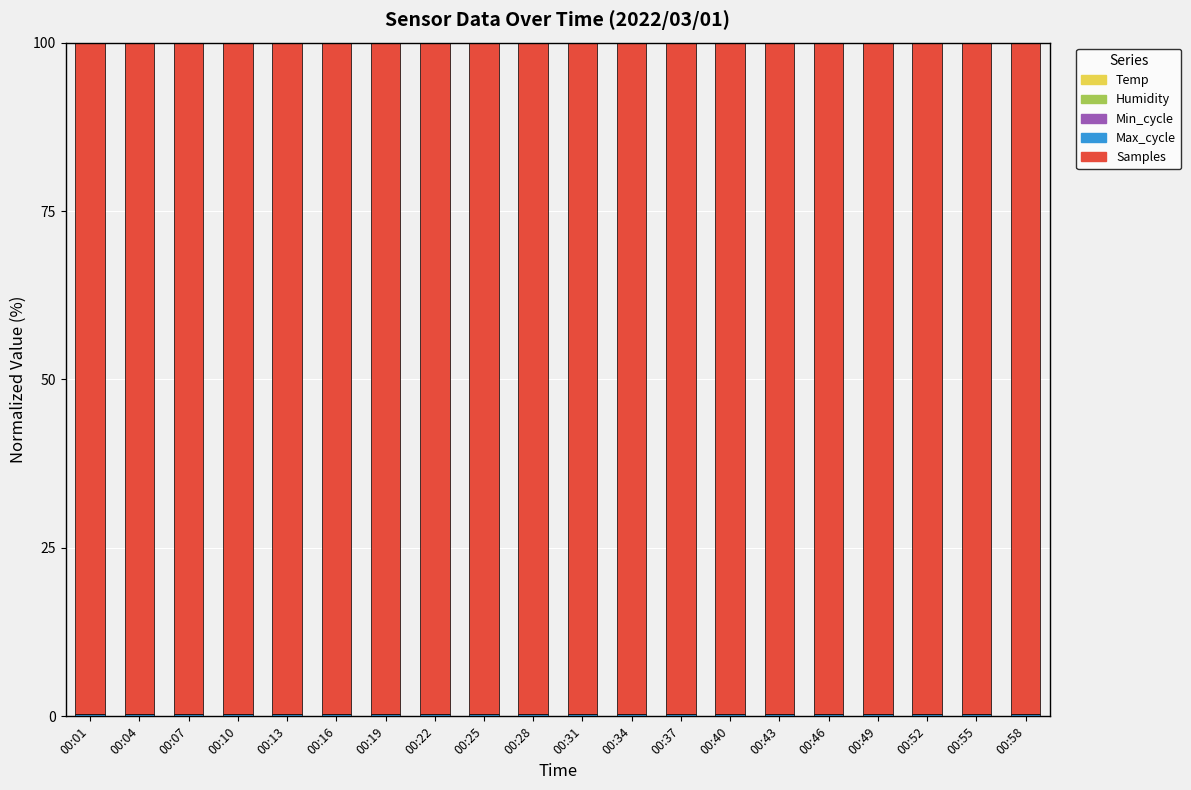

Rank the categories by Temp value from lowest to highest.

00:25, 00:37, 00:19, 00:07, 00:31, 00:10, 00:01, 00:22, 00:52, 00:28, 00:58, 00:40, 00:34, 00:43, 00:16, 00:13, 00:46, 00:49, 00:04, 00:55